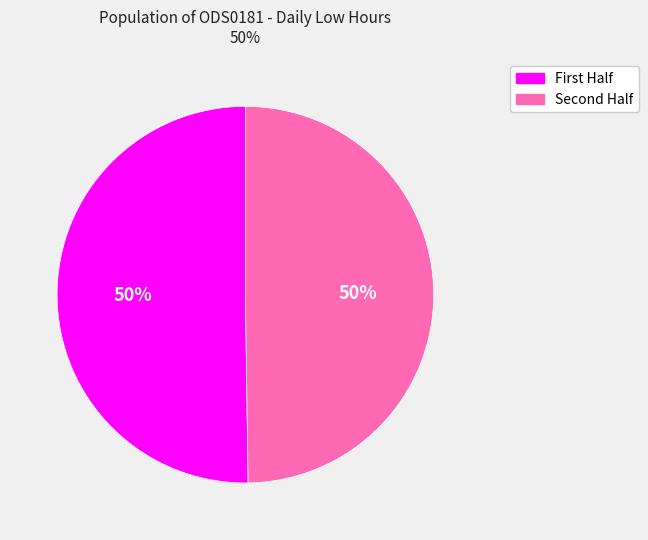

To the nearest percent, what is the average slice percentage?

50%